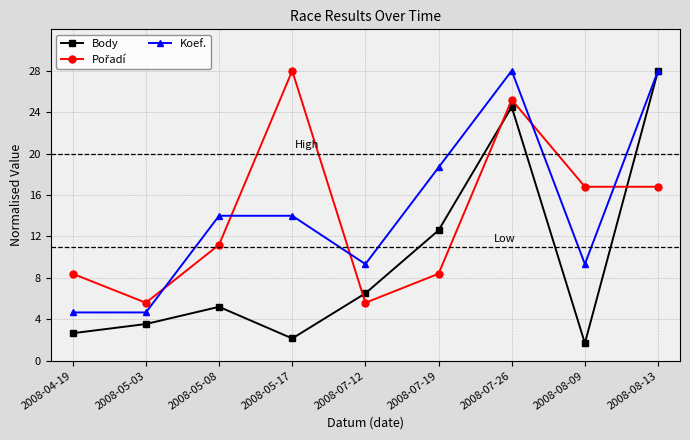

What is the minimum value for Body?

1.7